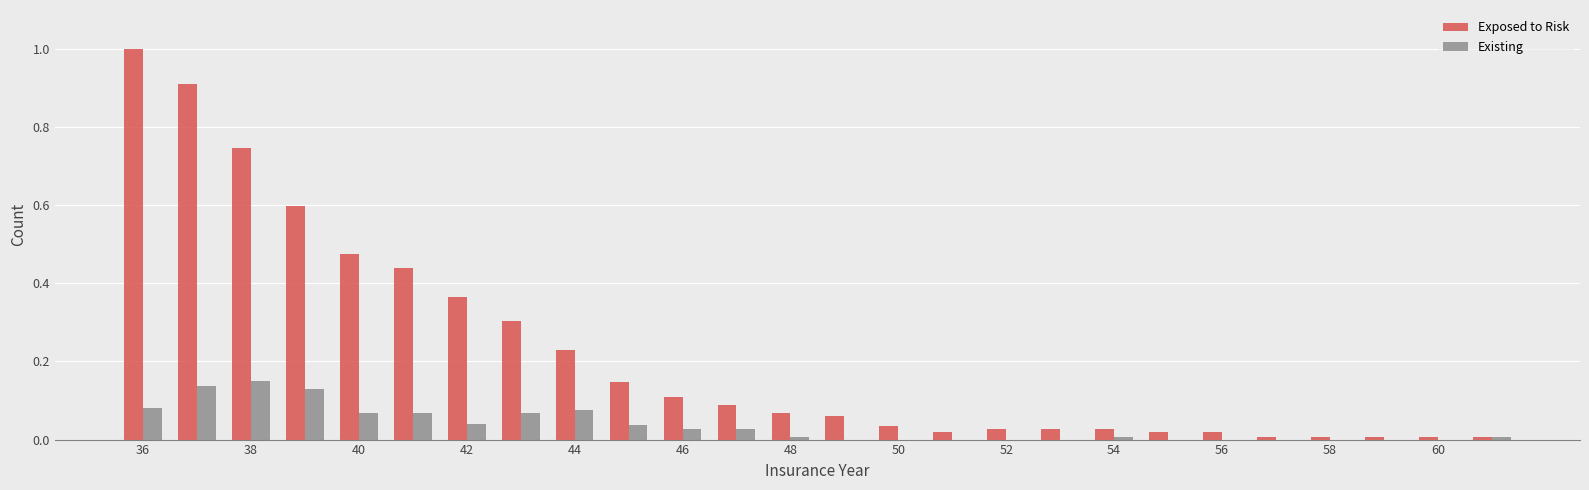

Count the number of categories in the chart.

26